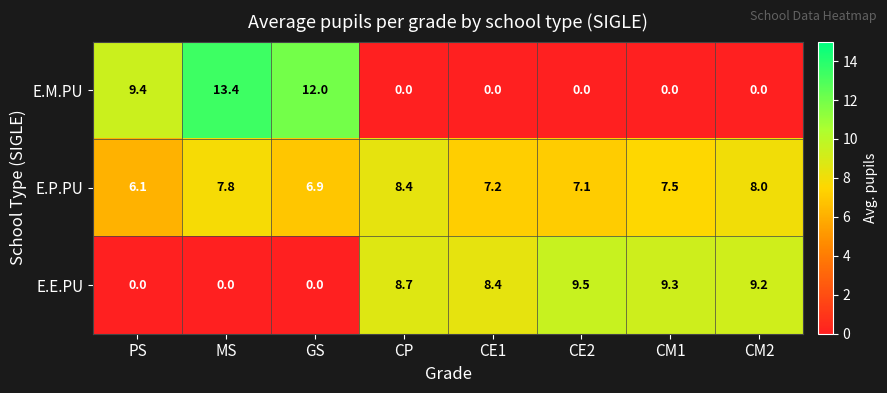

What is the difference between the maximum and minimum values in the E.M.PU series?

13.4